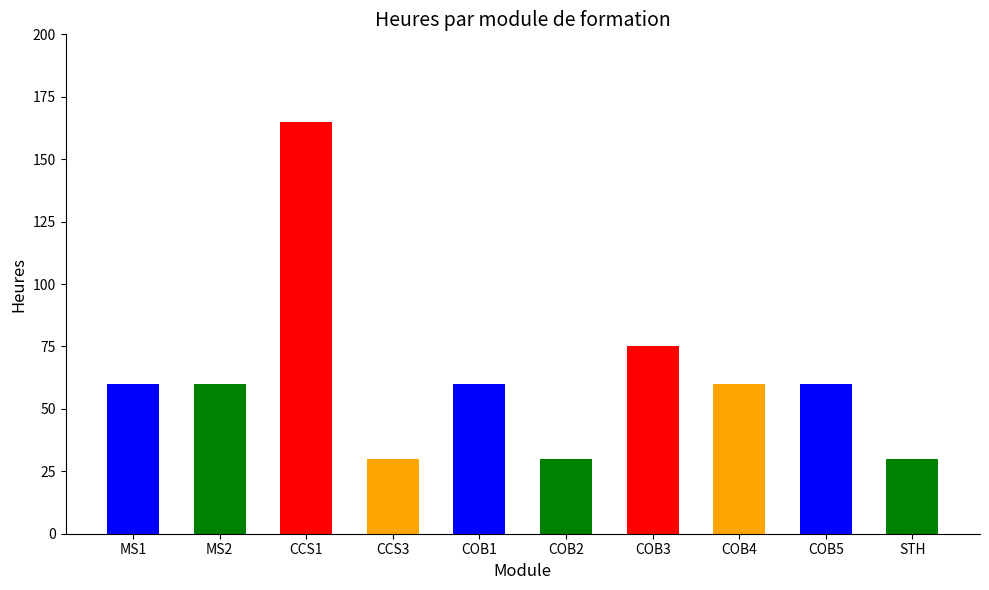

True or false: the data shows 30 at STH.

True